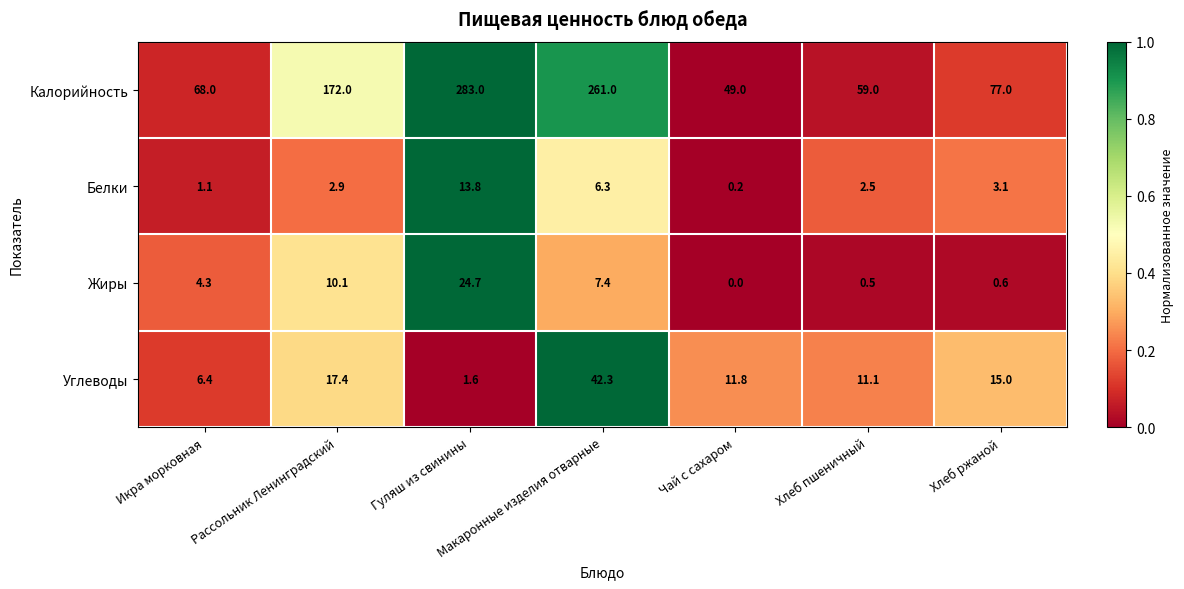

What is the difference between the second highest and second lowest values in the Калорийность series?

202.0